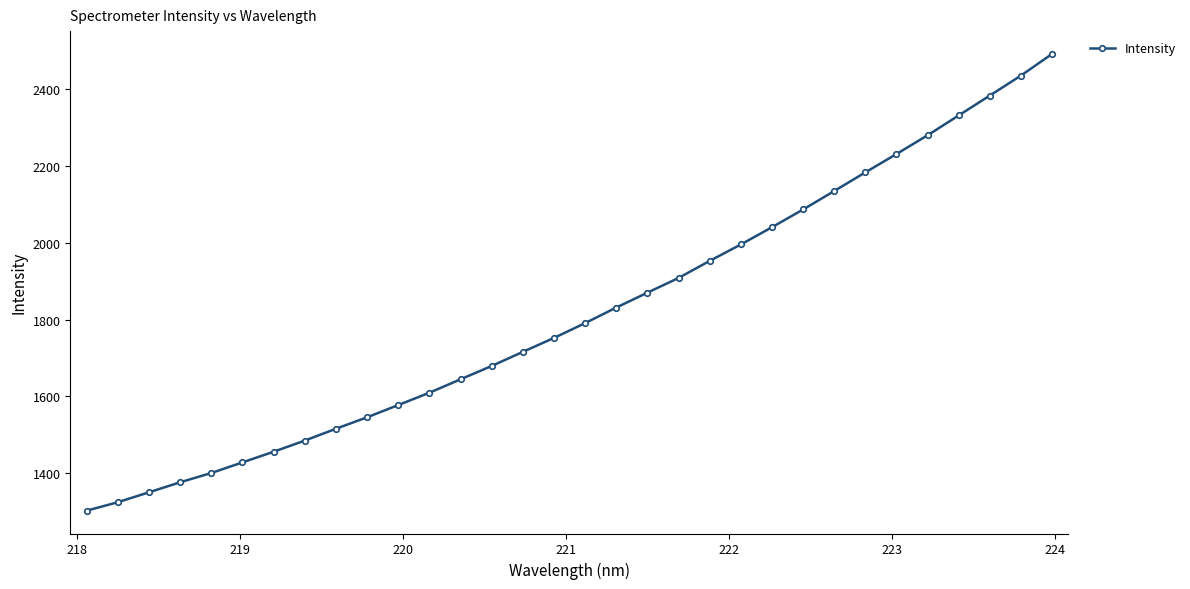

What is the average value?

1815.9